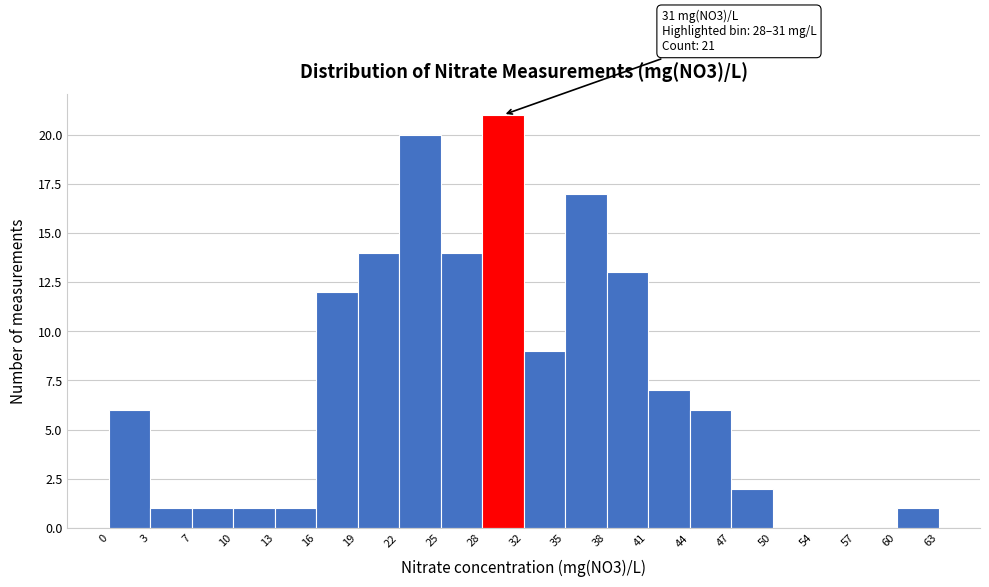

Which range on the x-axis has the tallest bar?

28 to 32